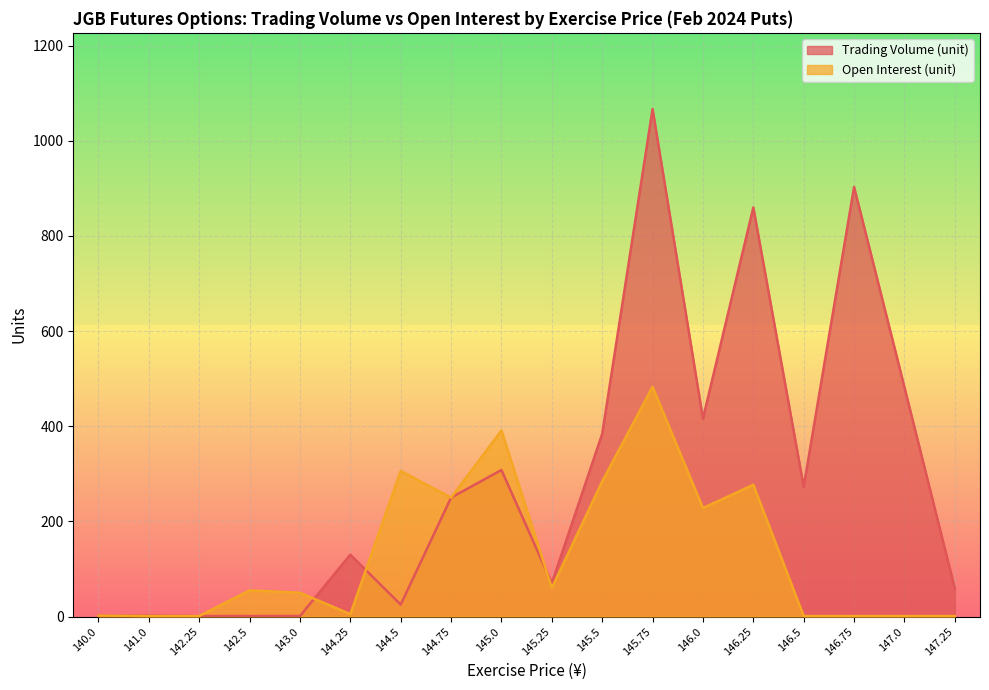

How many lines are shown in the chart?

2